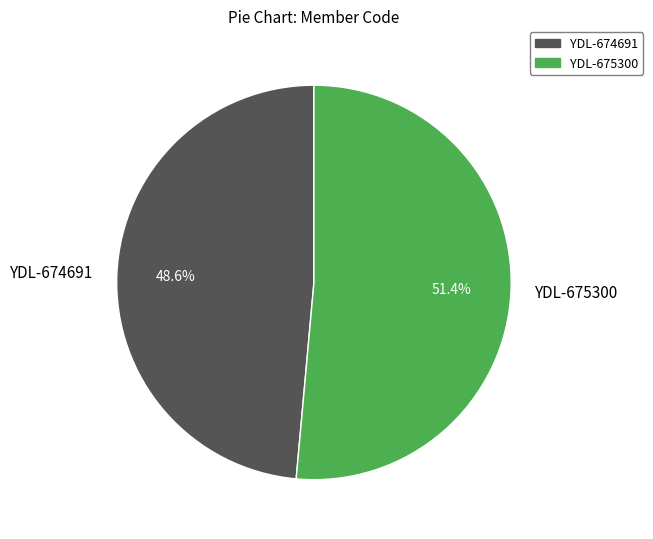

Which slice represents more than half of the pie?

YDL-675300